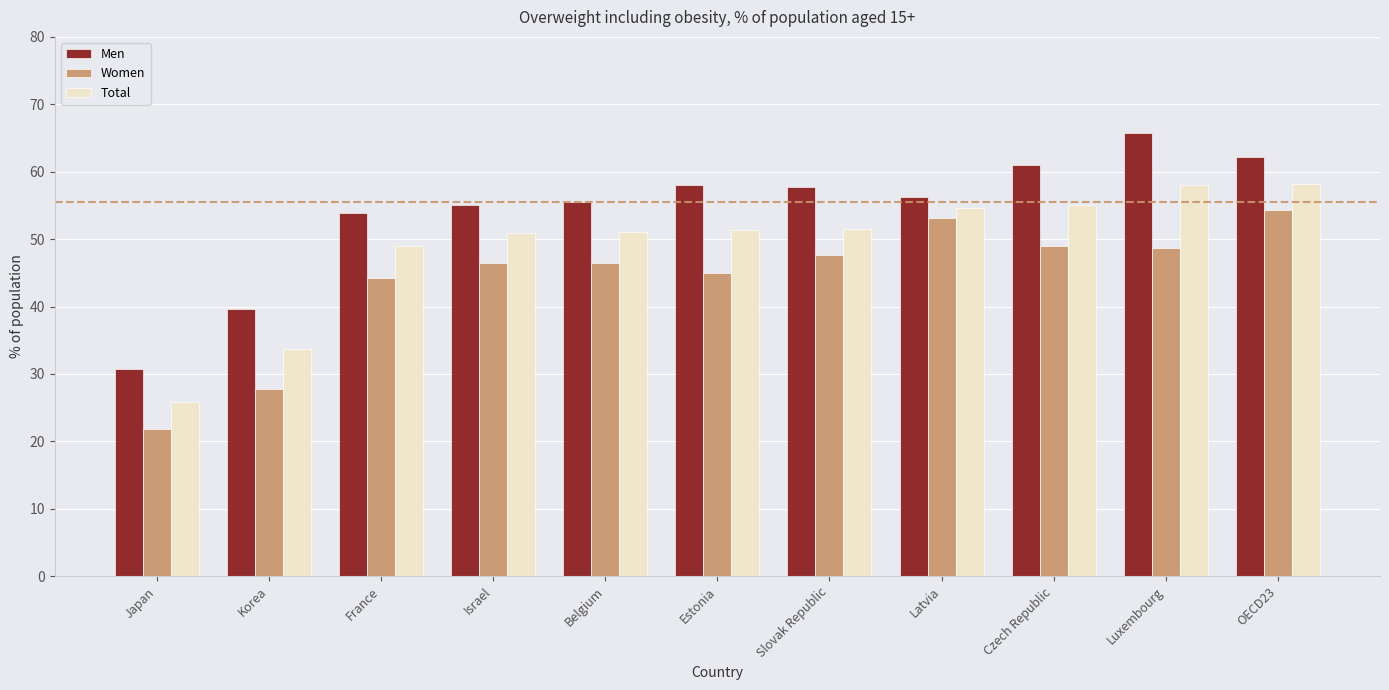

Is it true that Women equals 48.7 at Luxembourg?

True